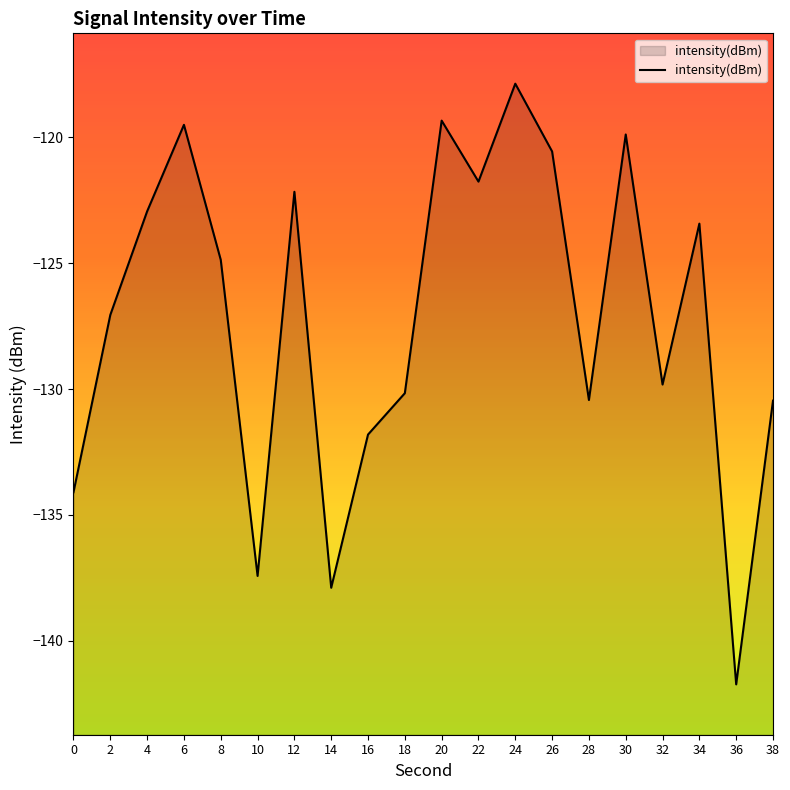

How many interior local valleys (lower than both neighbors) does the data have?

6